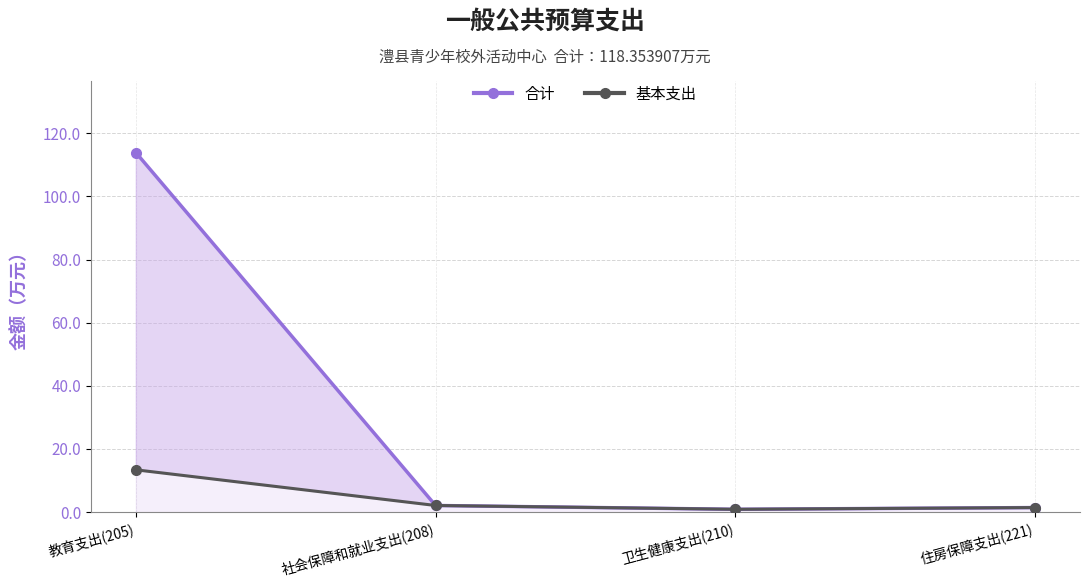

List the labels in order of 合计 value, smallest first.

卫生健康支出(210), 住房保障支出(221), 社会保障和就业支出(208), 教育支出(205)